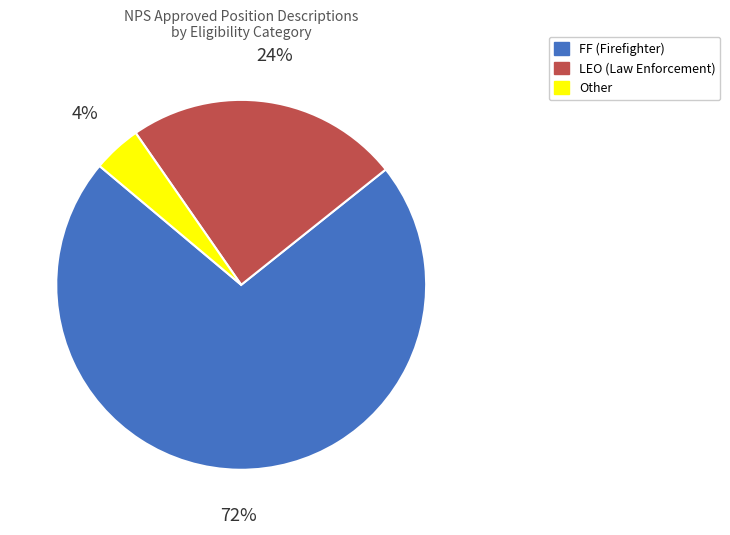

Is there any slice that represents more than half of the pie?

Yes